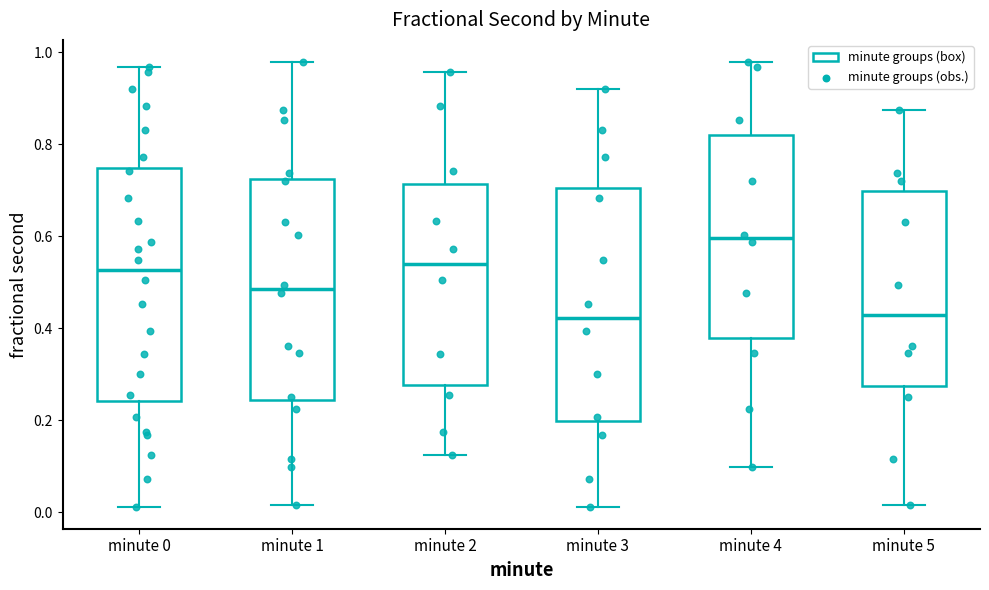

Reading left to right, read every box against the y-axis: the position of its median line, the range the box covers, and the ends of its whiskers. The values are not printed on the chart, so give them approximately, as read against the axis.

minute 0: median 0.52, box 0.24 to 0.74, whiskers 0.02 to 0.96
minute 1: median 0.48, box 0.24 to 0.72, whiskers 0.02 to 0.98
minute 2: median 0.54, box 0.28 to 0.72, whiskers 0.12 to 0.96
minute 3: median 0.42, box 0.20 to 0.70, whiskers 0.02 to 0.92
minute 4: median 0.60, box 0.38 to 0.82, whiskers 0.10 to 0.98
minute 5: median 0.42, box 0.28 to 0.70, whiskers 0.02 to 0.88